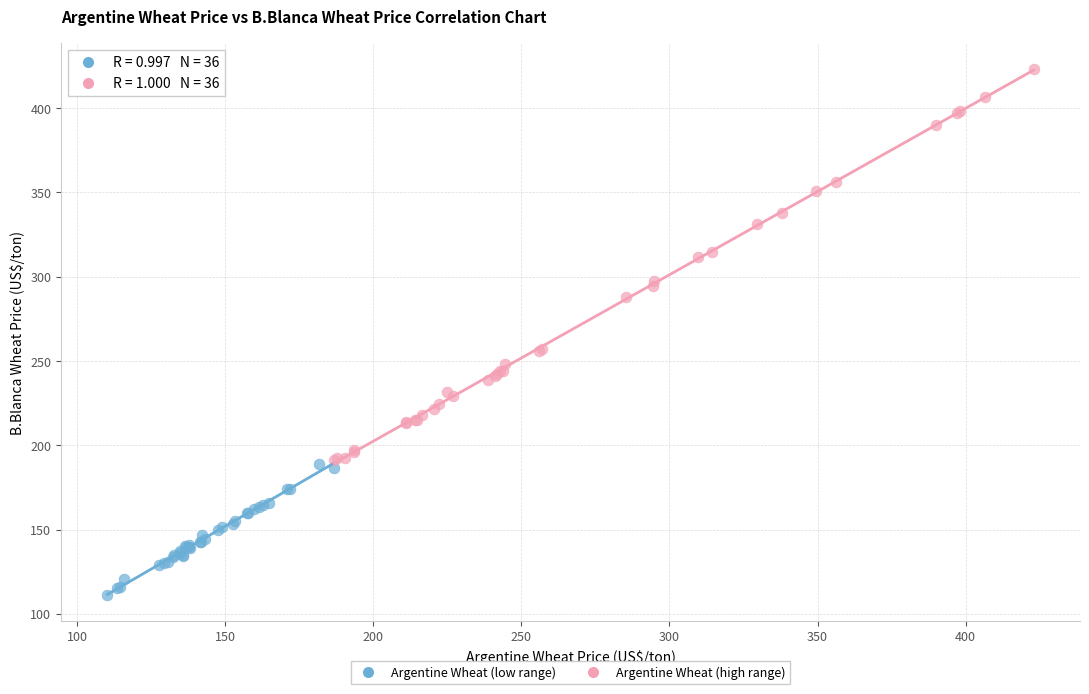

What are all the series names shown in the legend?

Argentine Wheat (low range), Argentine Wheat (high range)